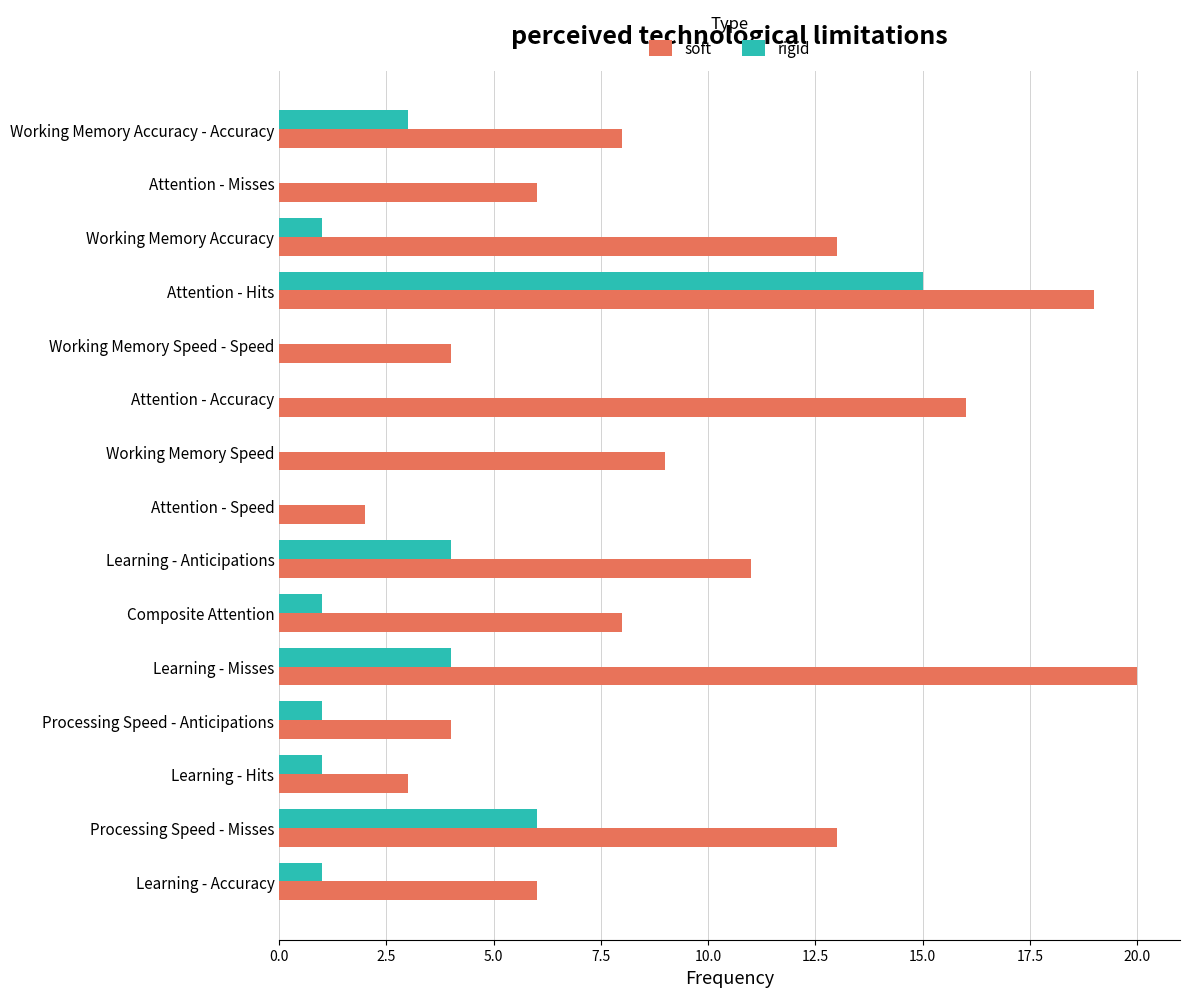

The rigid series shows 3 at Working Memory Accuracy - Accuracy. True or false?

True